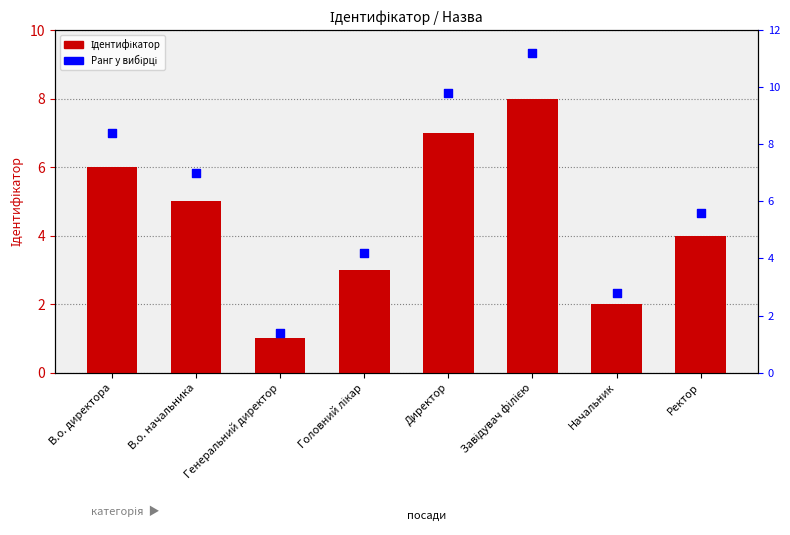

Which series reaches the maximum Y coordinate?

Ранг у вибірці